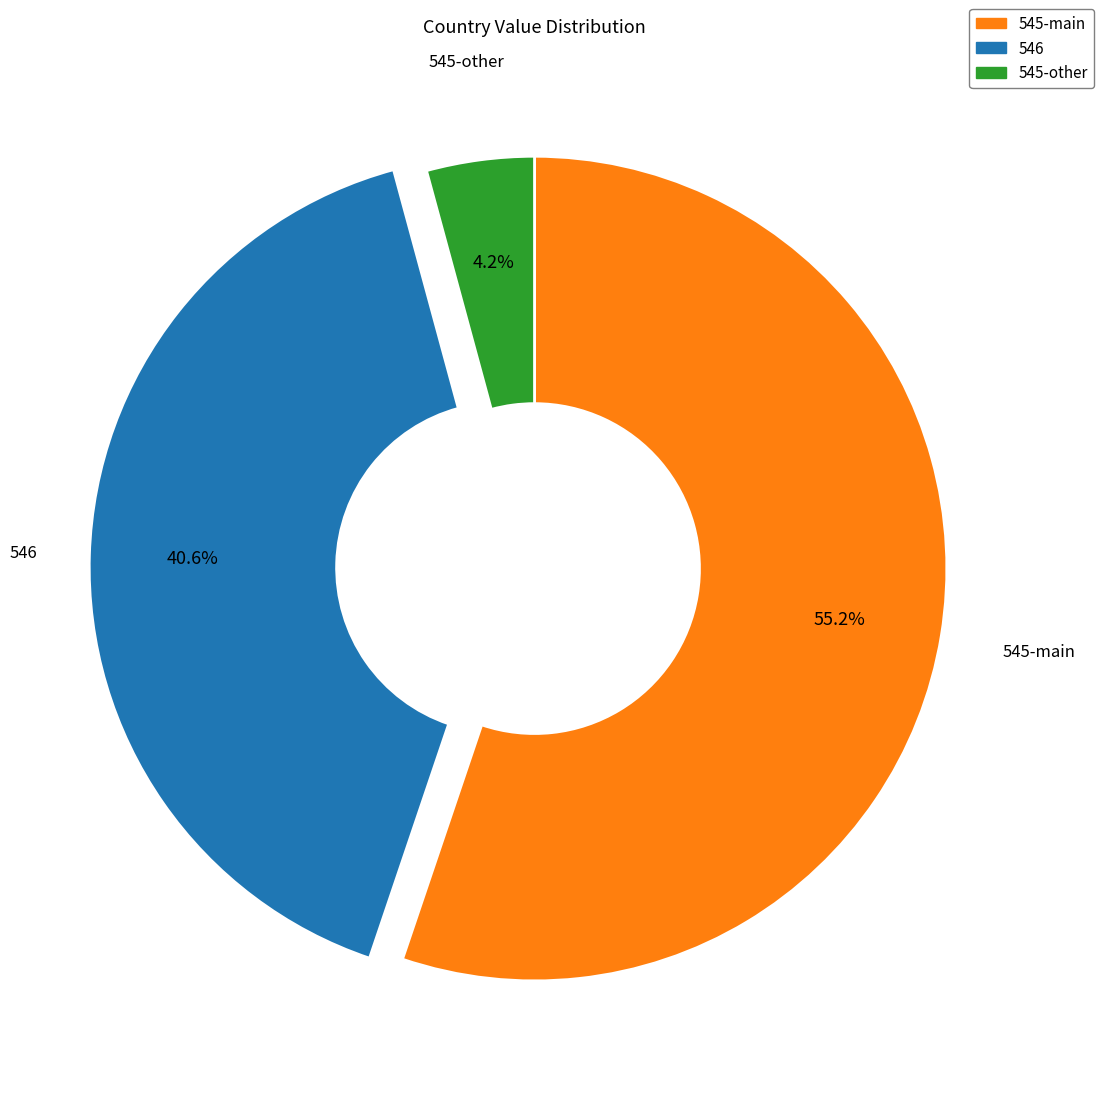

Is there a majority slice in this chart?

Yes